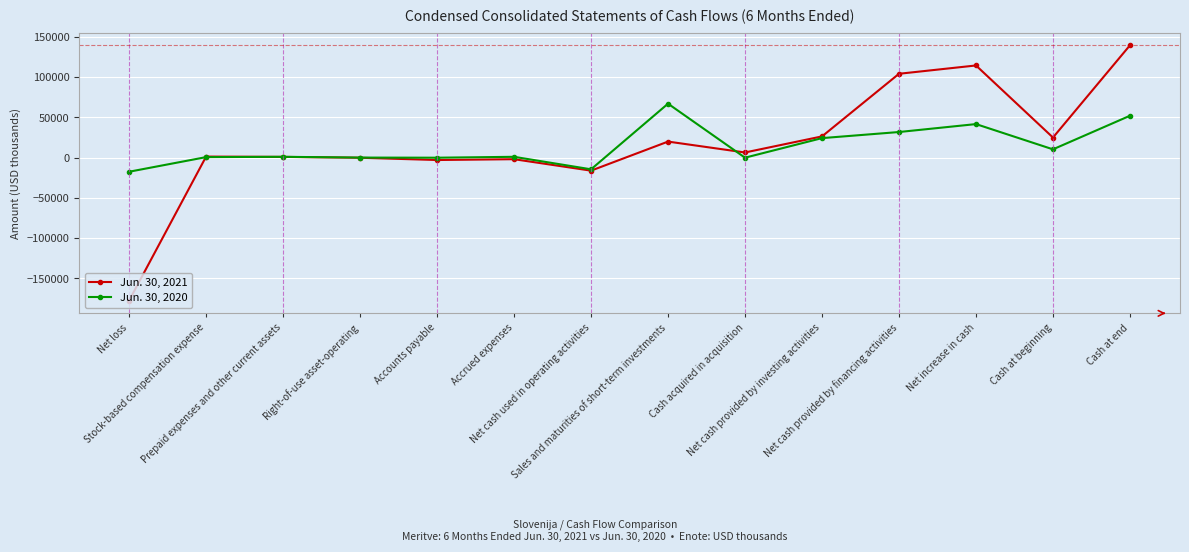

At how many categories does at least one series exceed 72739?

3